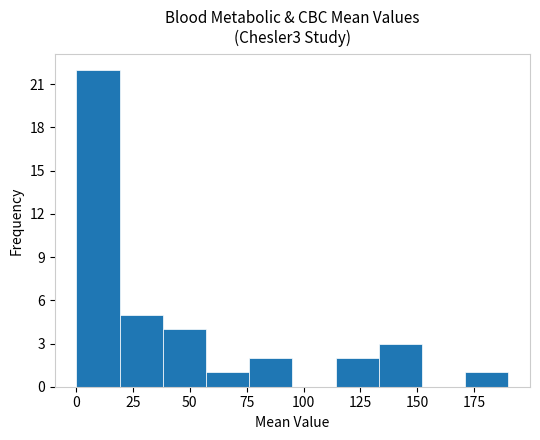

Read against the x-axis, roughly where is the centre of the tallest bar?

10